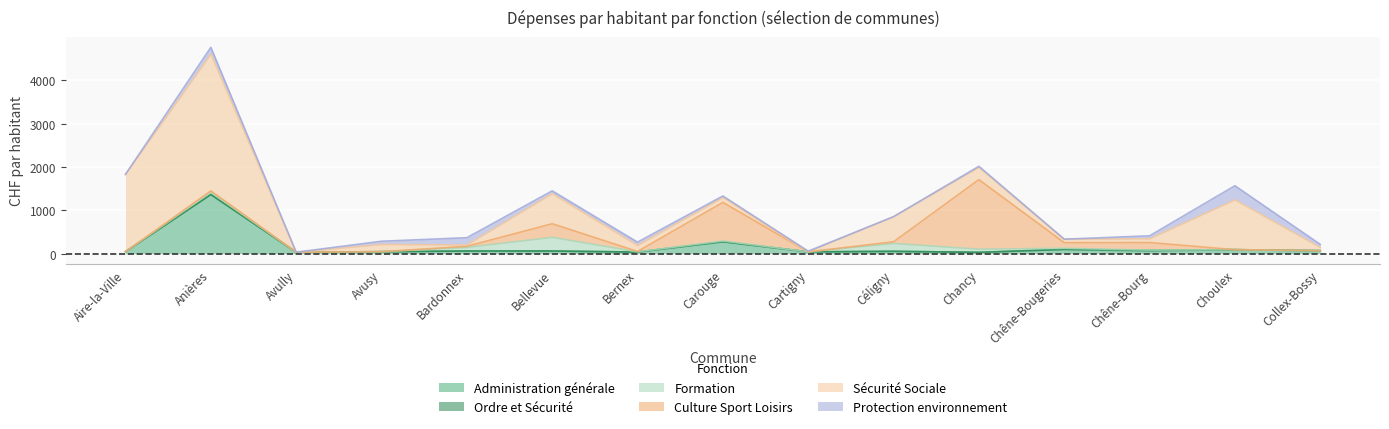

Is the value of Sécurité Sociale at Carouge greater than the value of Culture Sport Loisirs at Anières?

Yes